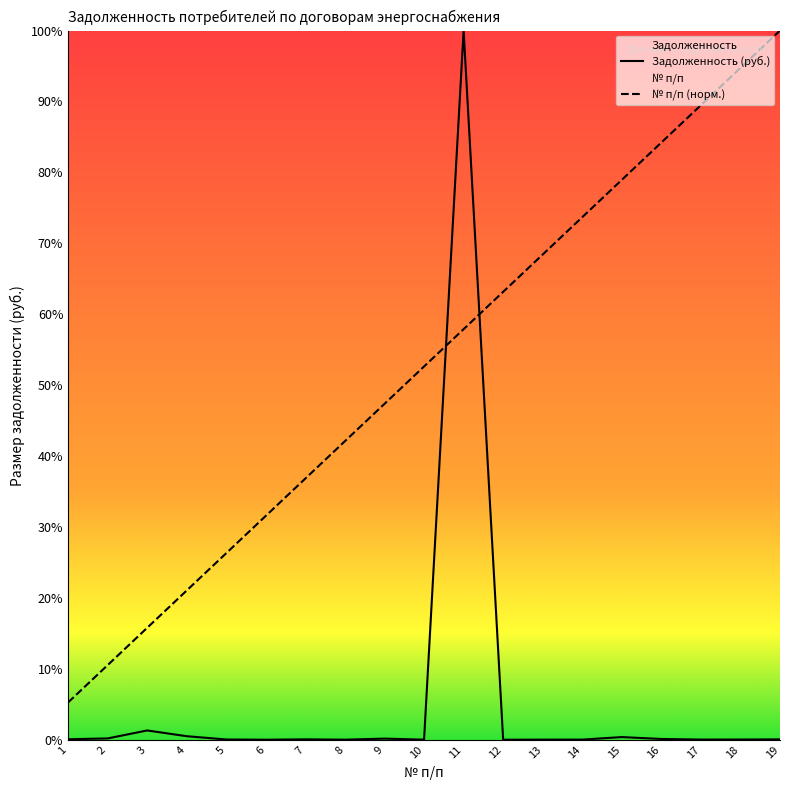

What is the difference between the second highest and minimum values in the Номер п/п series?

89.5